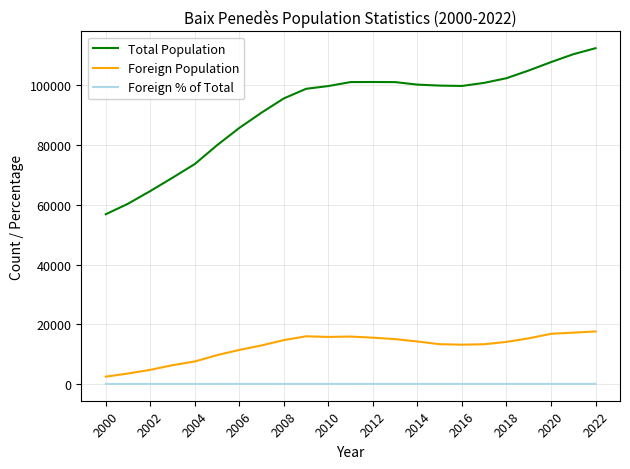

True or false: Total Population and Foreign Population cross at least once.

False